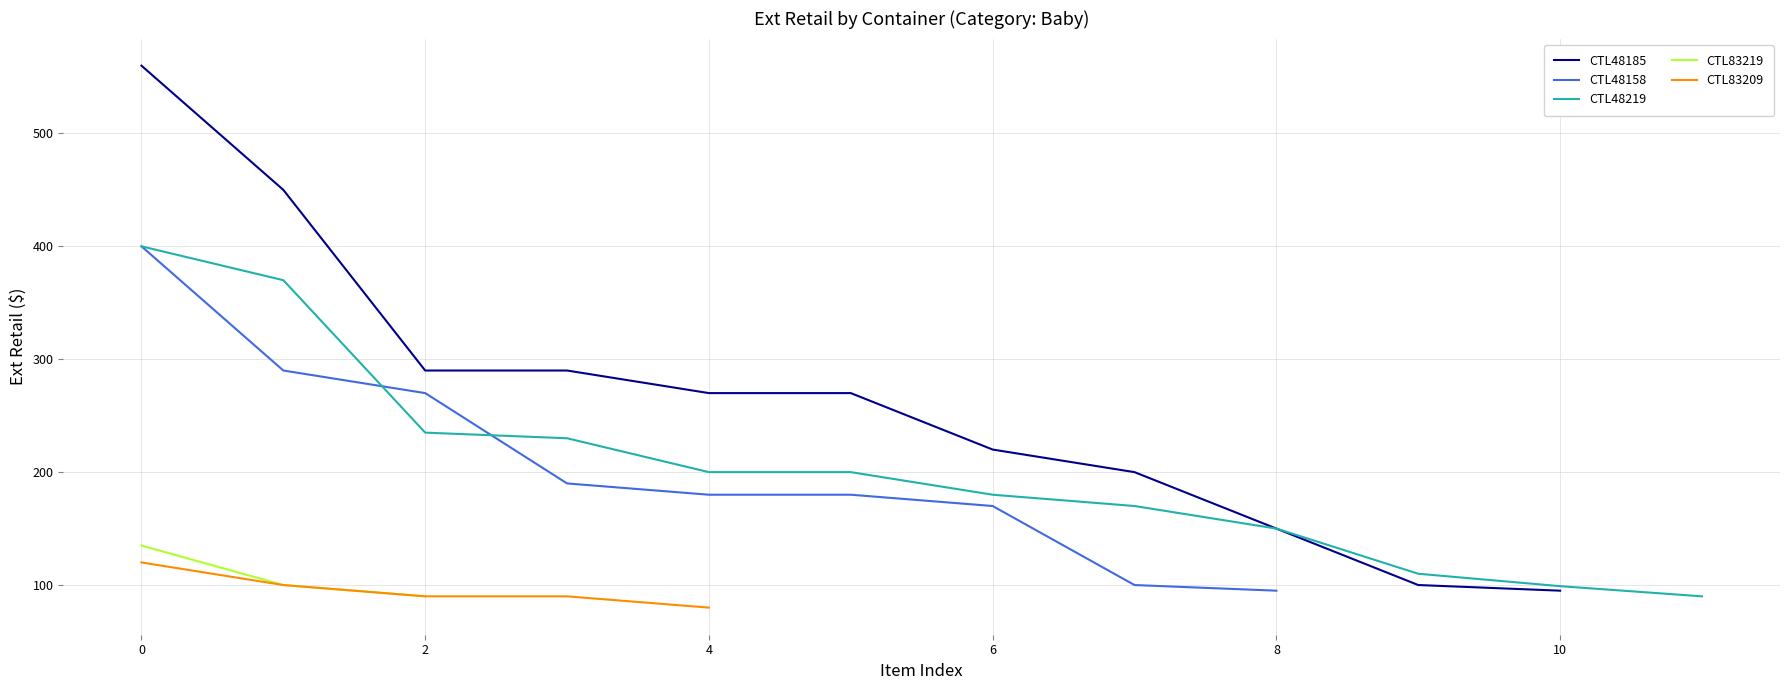

True or false: Baby has more than 1 interior local peaks.

False